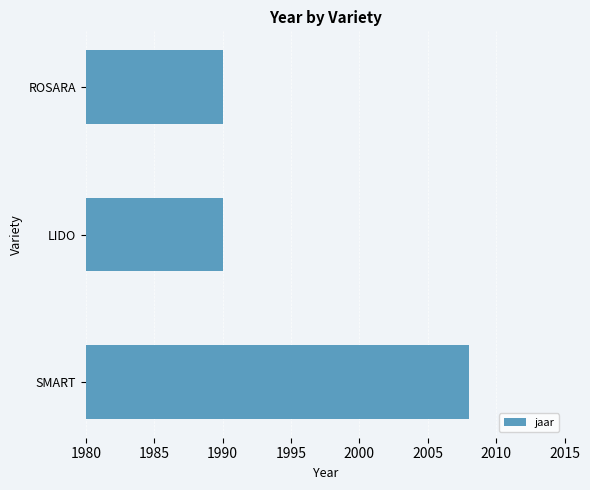

True or false: the data shows 652 at ROSARA.

False